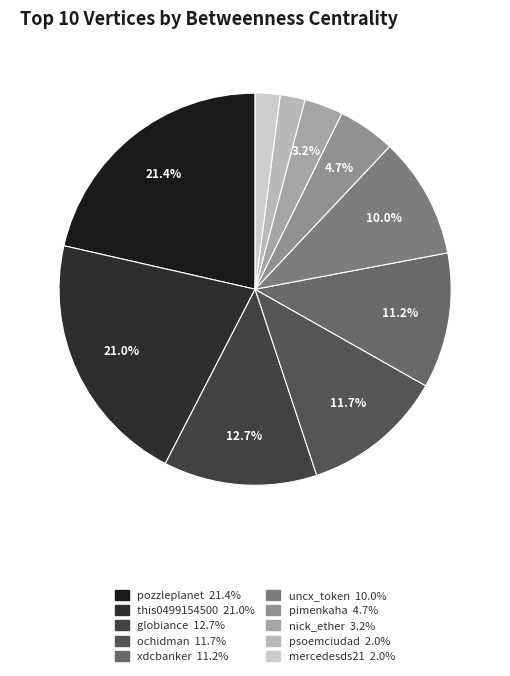

How many slices are in this pie chart?

10